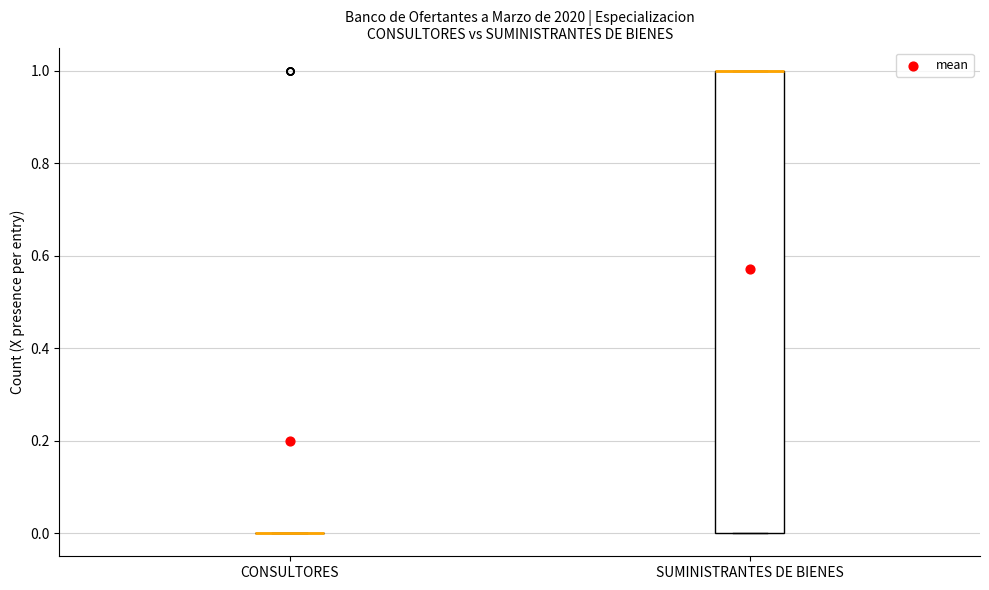

Reading left to right, transcribe this box plot: for each box, give where its median line is, the range the box spans, and where its two whiskers end, as read against the y-axis. The values are not printed on the chart, so give them approximately, as read against the axis.

CONSULTORES: box collapsed to a line at 0, whiskers 0 to 0
SUMINISTRANTES DE BIENES: median 1 (drawn on the box's upper edge), box 0 to 1, whiskers 0 to 1